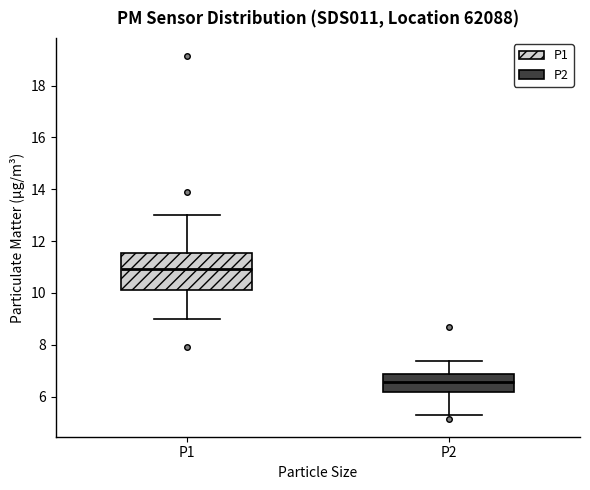

Where does the median line of the box for P1 sit on the y-axis? The values are not printed on the chart, so give them approximately, as read against the axis.

11.0